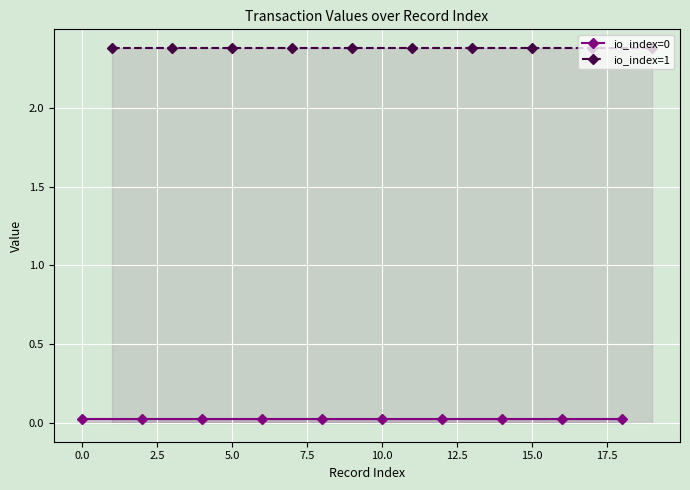

How many series are shown in this chart?

2